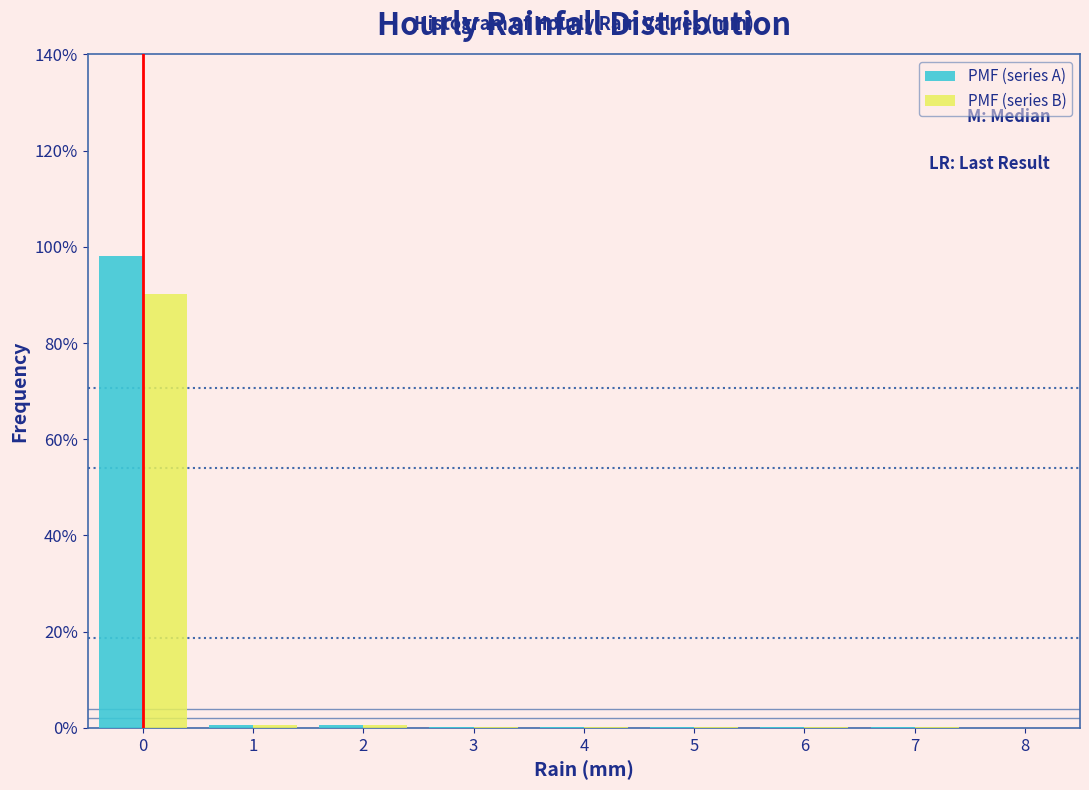

In the PMF (series A) series, which range on the x-axis has the tallest bar?

-0.5 to 0.5